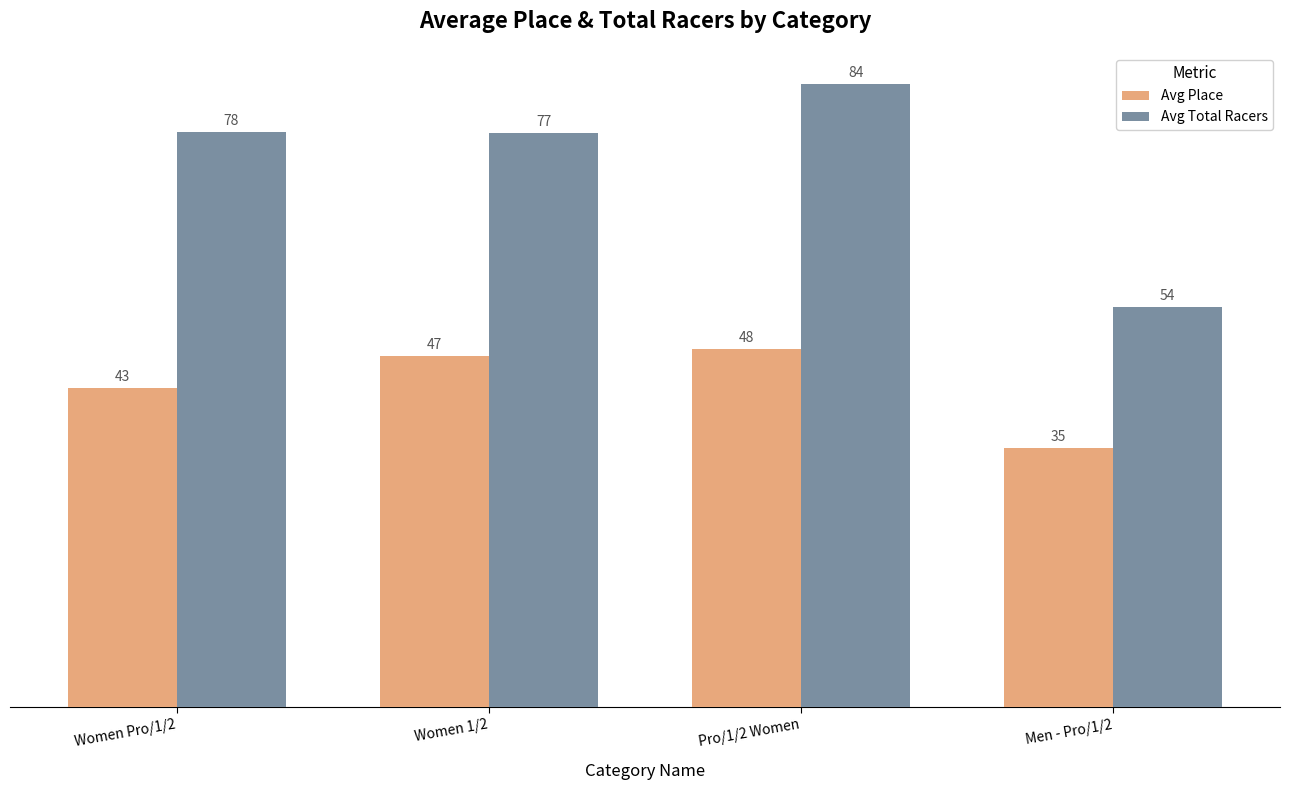

Read the Avg Place value at Women Pro/1/2.

43.1